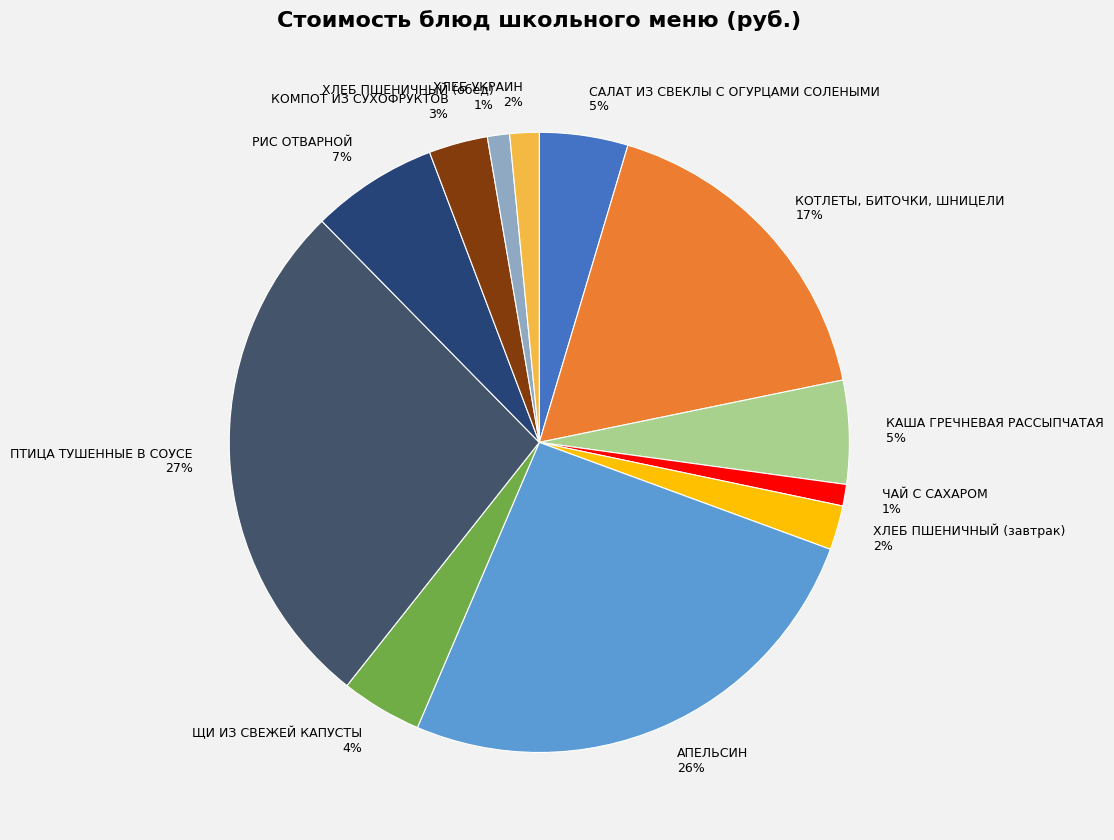

To the nearest percent, what is the average slice percentage?

8%